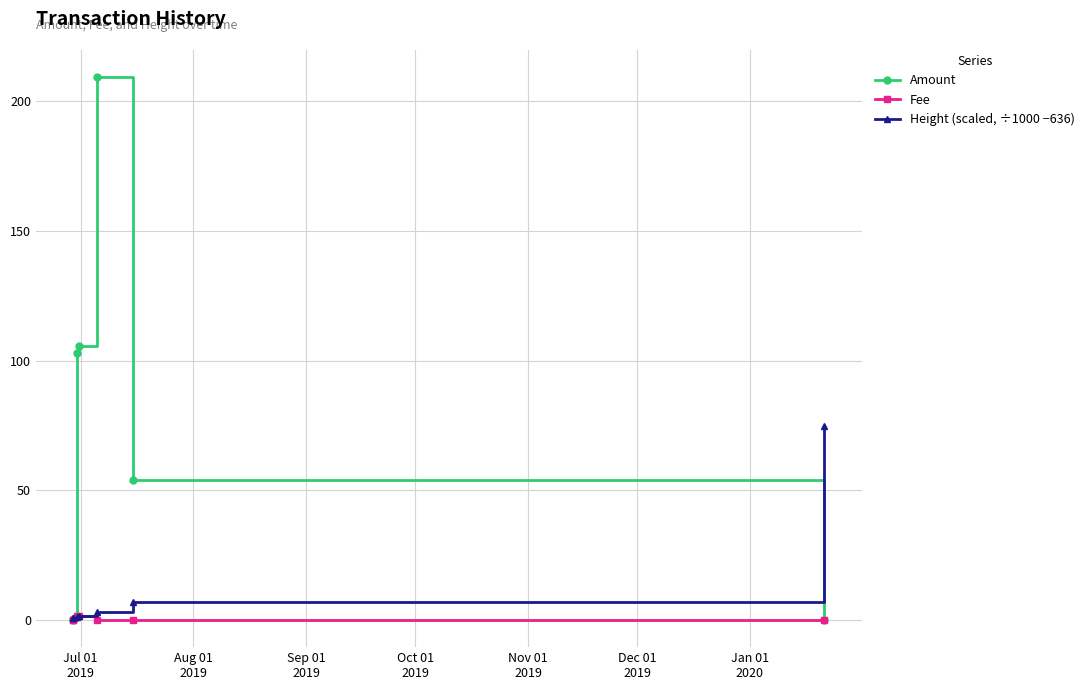

Which series has the largest total across all categories?

Amount